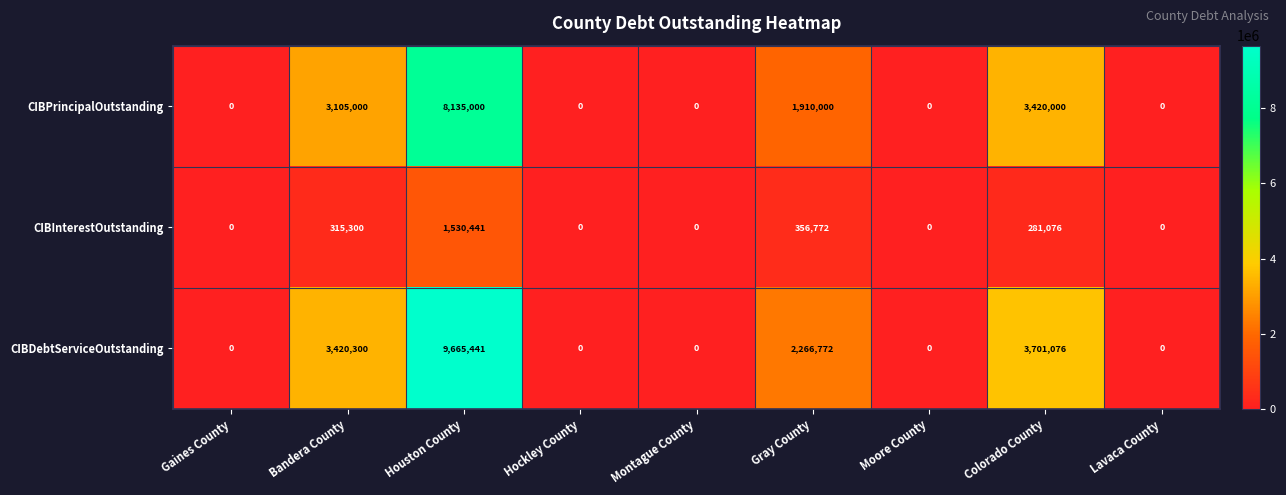

Which series has the widest spread of values?

CIBDebtServiceOutstanding